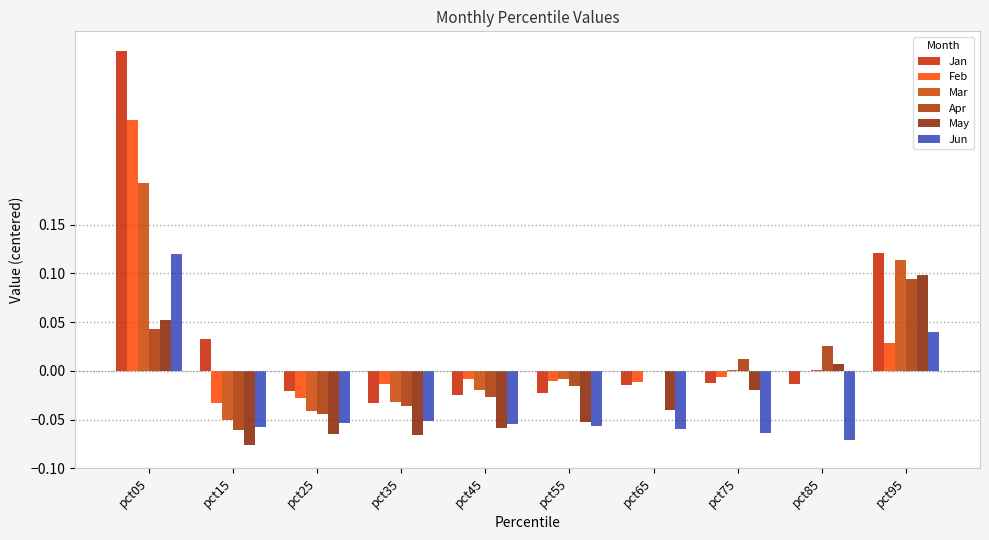

Which series changed the most between pct25 and pct45?

Mar